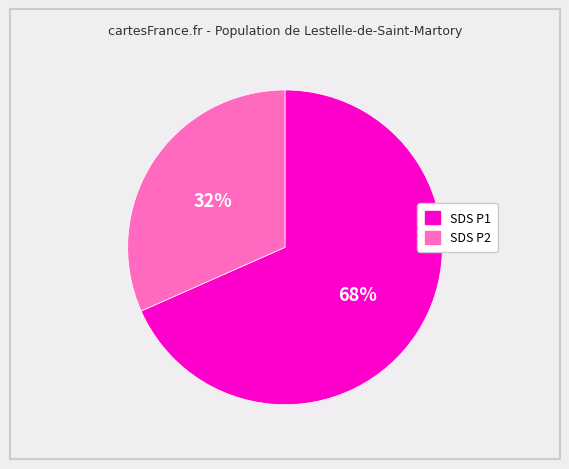

To the nearest percent, what is the average slice percentage?

50%